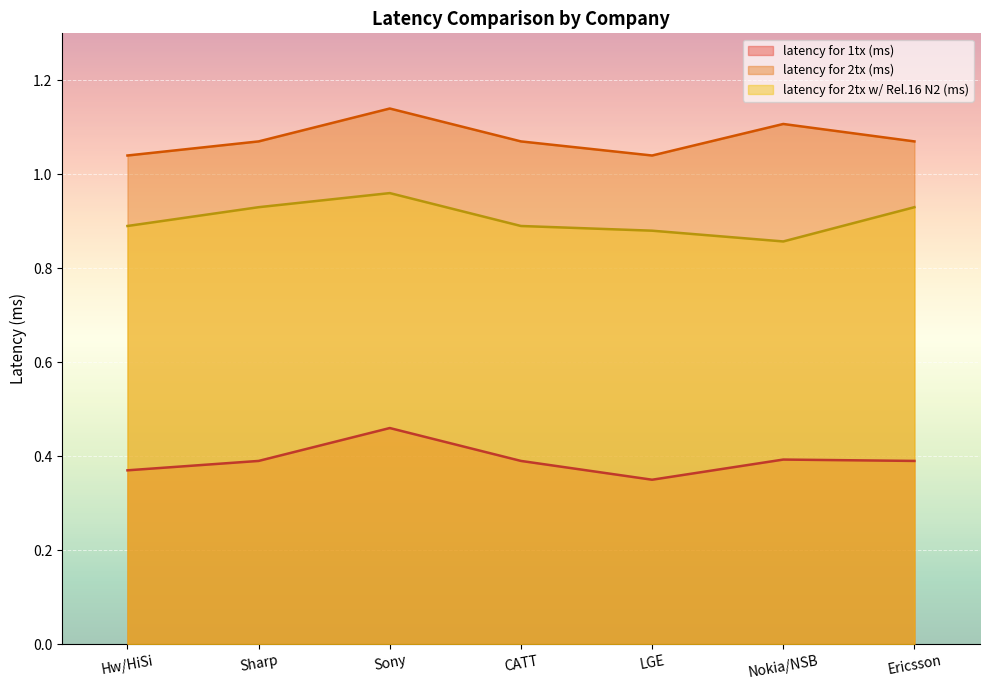

What is the total value across all series at Sharp?

2.4